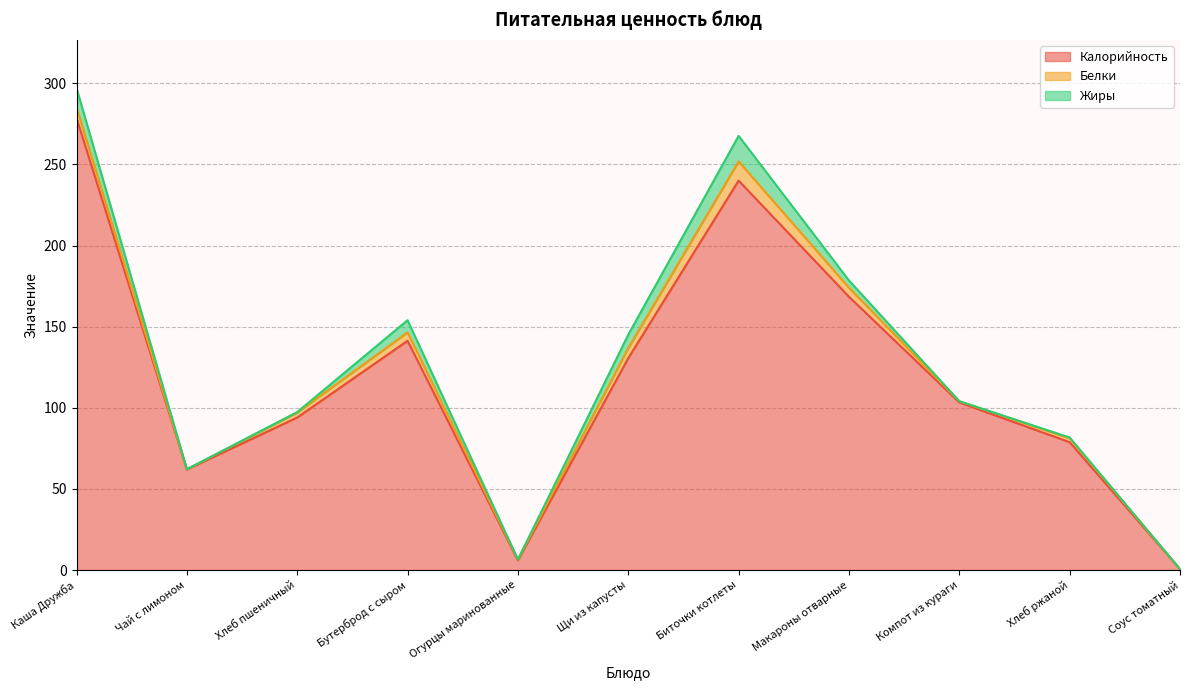

Reading left to right, transcribe all the data shown in this chart.

Калорийность: 278.6	62.0	94.0	141.3	6.0	130.6	240.0	168.4	103.3	78.8	0.6
Белки: 6.5	0.1	3.0	5.2	0.5	6.2	11.8	5.5	0.7	2.4	0.0
Жиры: 12.0	0.0	0.3	7.5	0.1	8.2	15.8	4.5	0.0	0.5	0.0